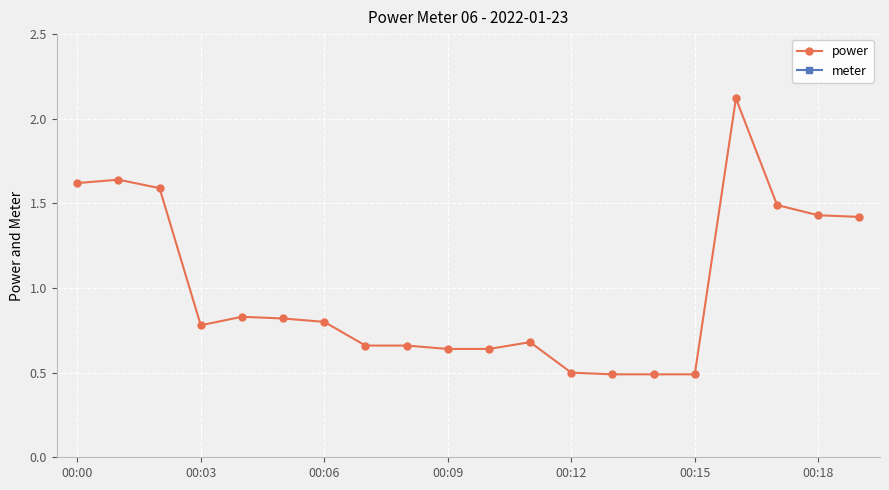

At which category does the chart reach its minimum across all series?

13